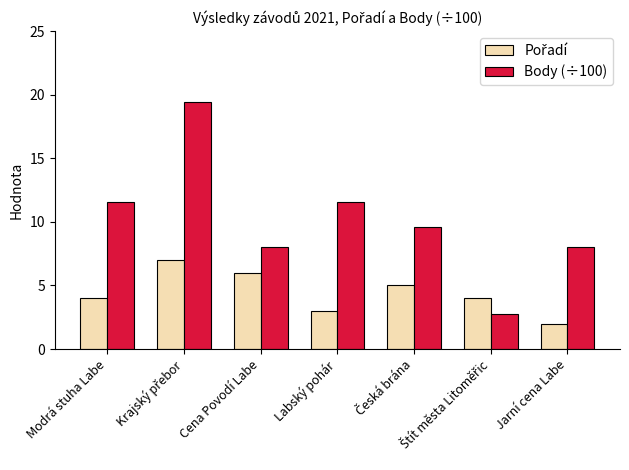

What is the smallest value displayed?

2.0